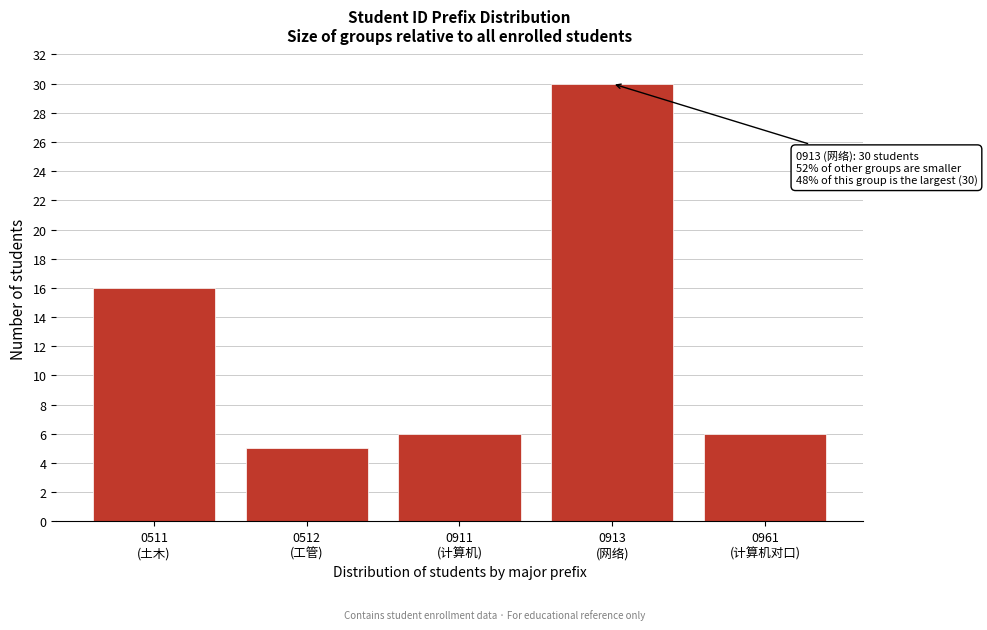

Reading left to right, list all the values displayed in this chart.

16	5	6	30	6